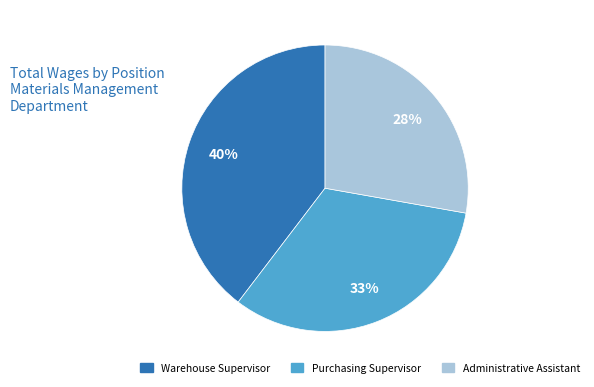

What is the largest slice in the pie chart?

Warehouse Supervisor